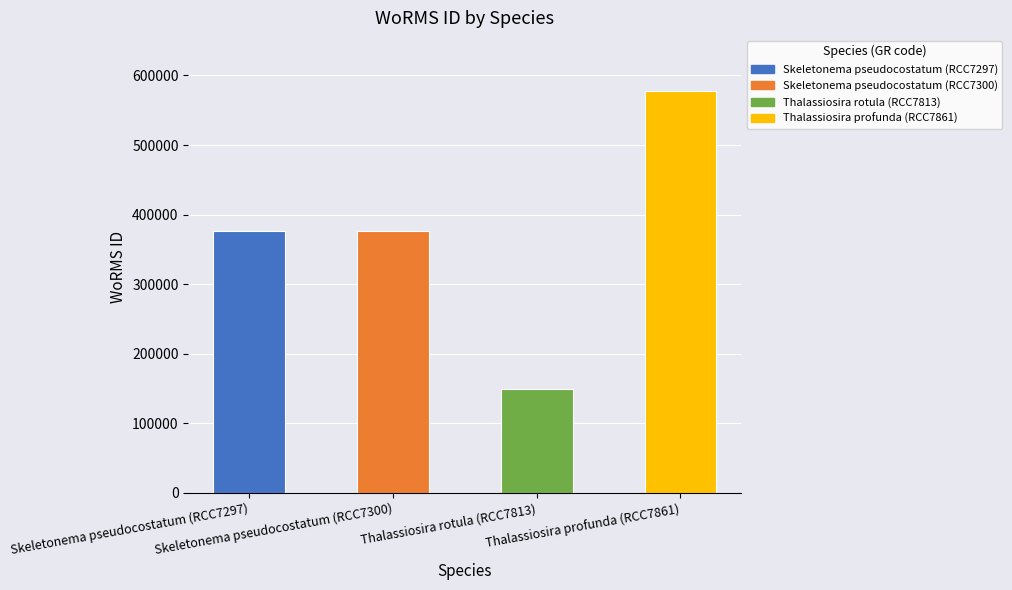

Count the values in the range 375916 to 577742.

3